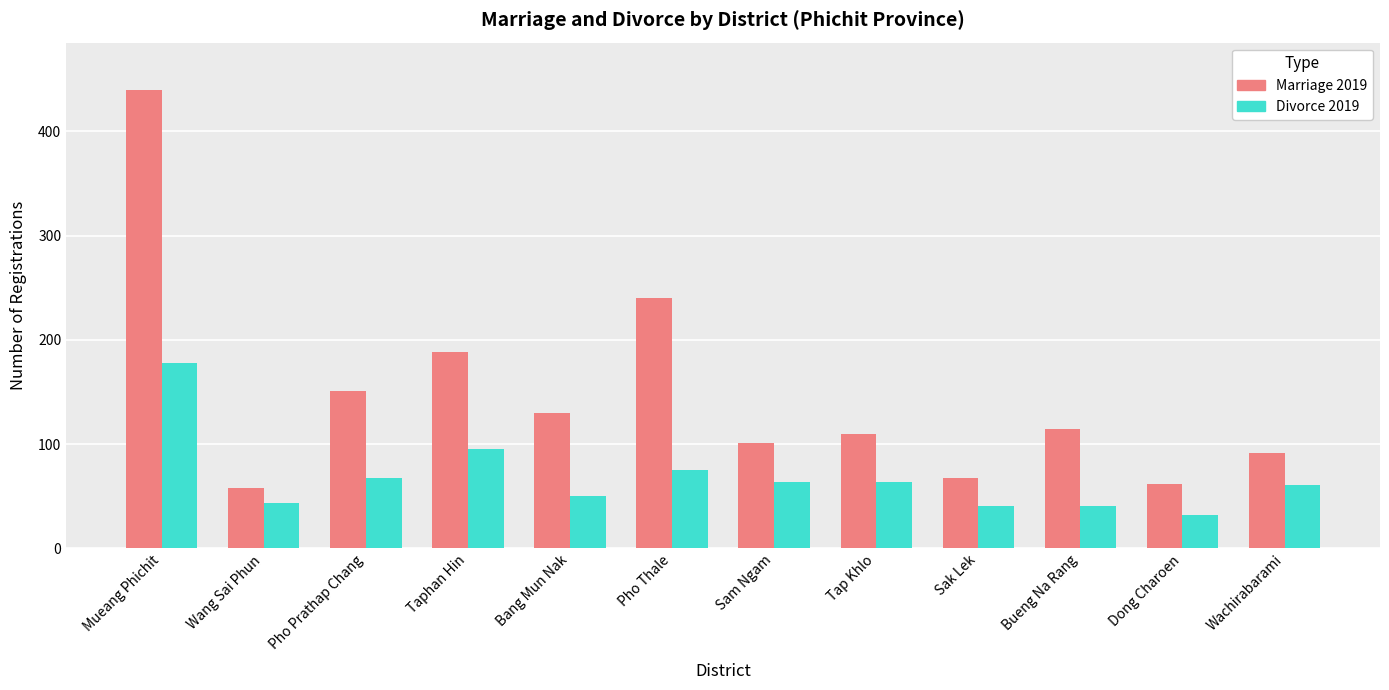

Reading left to right, extract all data points from this chart.

Marriage 2019: Mueang Phichit=440	Wang Sai Phun=58	Pho Prathap Chang=151	Taphan Hin=188	Bang Mun Nak=130	Pho Thale=240	Sam Ngam=101	Tap Khlo=110	Sak Lek=68	Bueng Na Rang=115	Dong Charoen=62	Wachirabarami=92
Divorce 2019: Mueang Phichit=178	Wang Sai Phun=44	Pho Prathap Chang=68	Taphan Hin=95	Bang Mun Nak=50	Pho Thale=75	Sam Ngam=64	Tap Khlo=64	Sak Lek=41	Bueng Na Rang=41	Dong Charoen=32	Wachirabarami=61